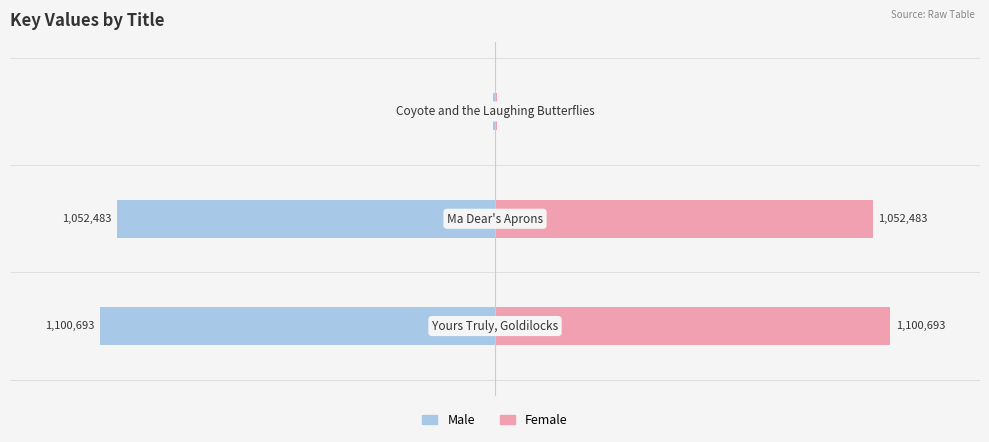

True or false: Male has a value of -1628497 at −1.5.

False